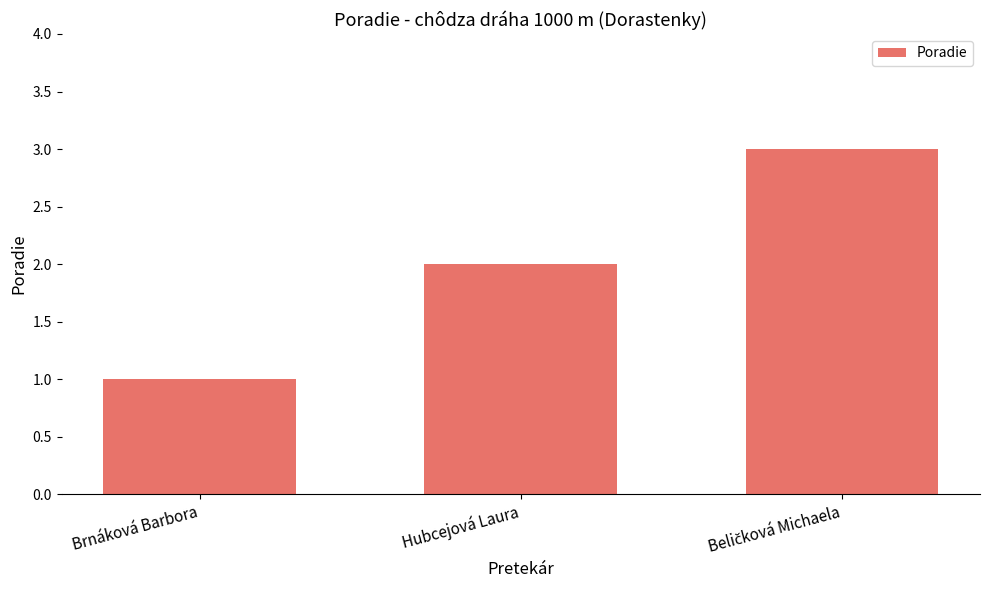

What is the greatest value displayed?

3